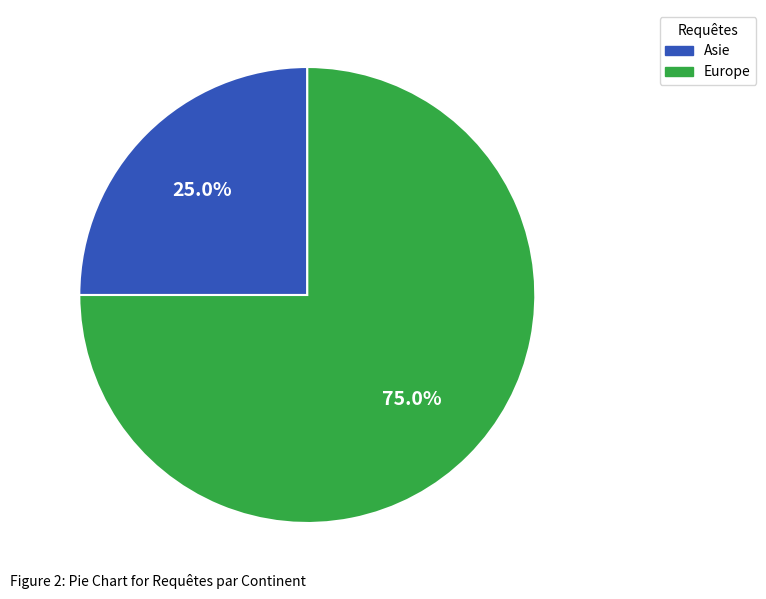

Combined, what portion of the pie is Europe and Asie?

100.0%